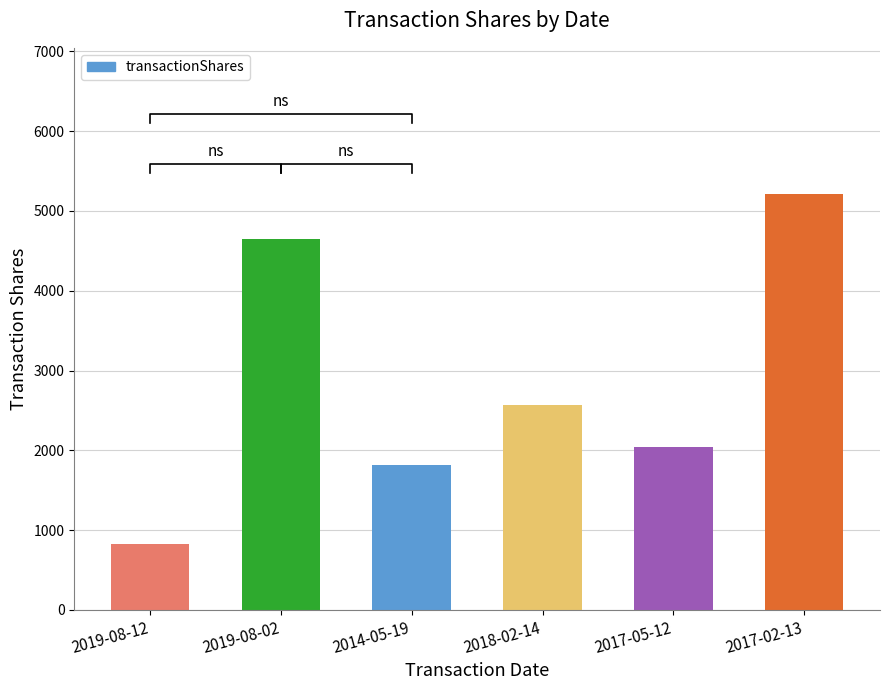

Reading left to right, list all the values displayed in this chart.

2019-08-12=825	2019-08-02=4651	2014-05-19=1818	2018-02-14=2567	2017-05-12=2037	2017-02-13=5218